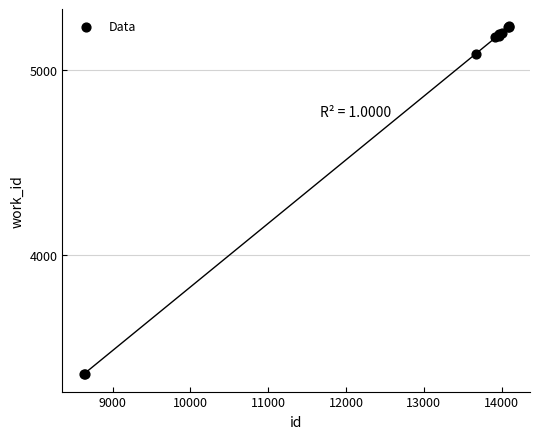

What Y value in the scatter plot is closest to 4295?

5084